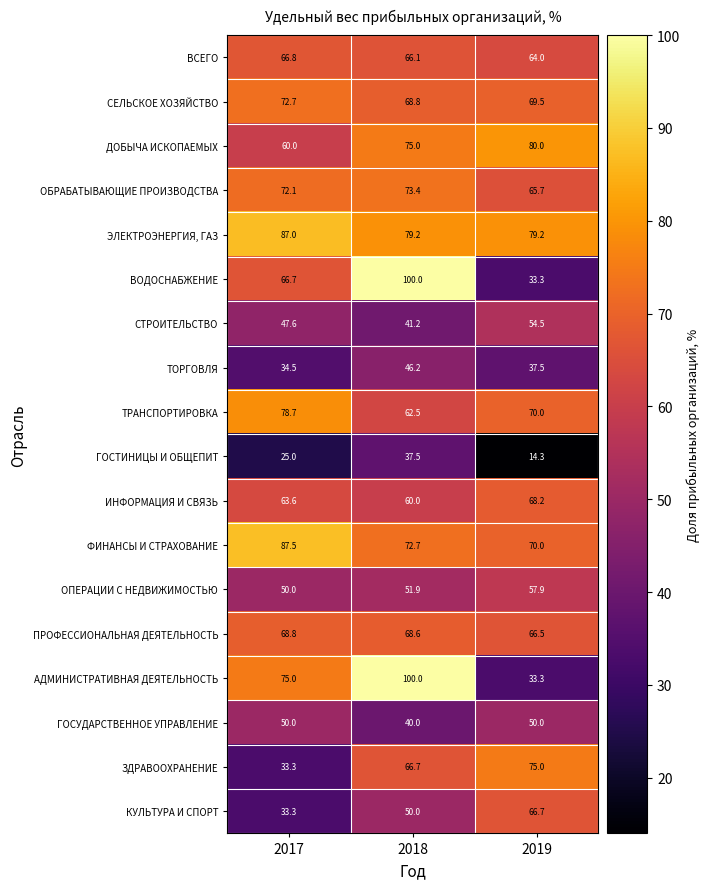

What is the difference between the maximum and minimum values in the ЗДРАВООХРАНЕНИЕ series?

41.7